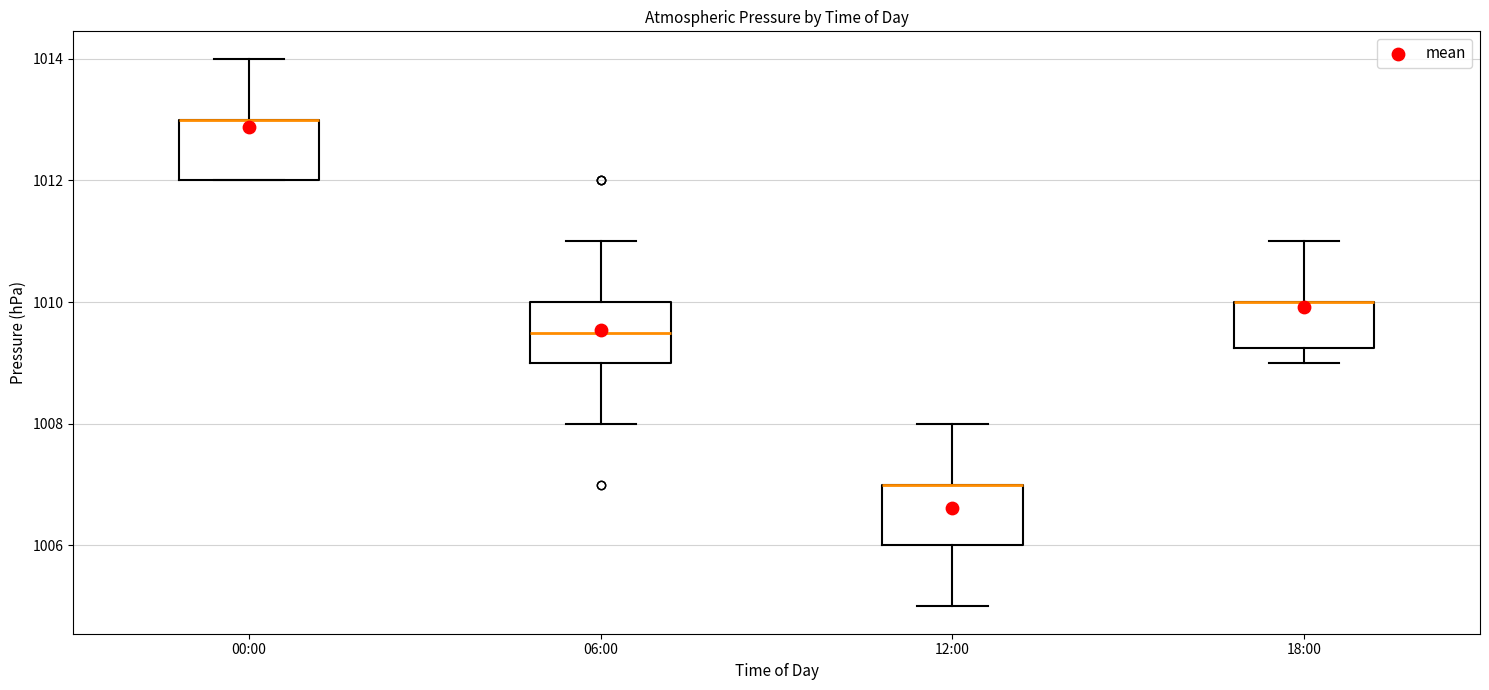

Reading left to right, read every box against the y-axis: the position of its median line, the range the box covers, and the ends of its whiskers. The values are not printed on the chart, so give them approximately, as read against the axis.

00:00: median 1013.0 (drawn on the box's upper edge), box 1012.0 to 1013.0, whiskers 1012.0 to 1014.0
06:00: median 1009.6, box 1009.0 to 1010.0, whiskers 1008.0 to 1011.0
12:00: median 1007.0 (drawn on the box's upper edge), box 1006.0 to 1007.0, whiskers 1005.0 to 1008.0
18:00: median 1010.0 (drawn on the box's upper edge), box 1009.2 to 1010.0, whiskers 1009.0 to 1011.0